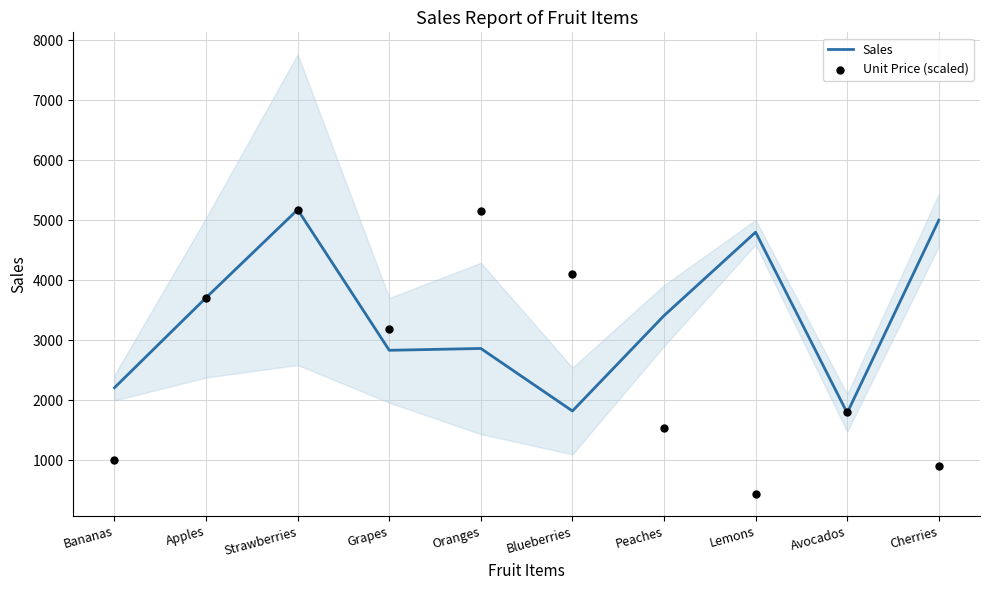

At how many categories does at least one series exceed 3026?

8